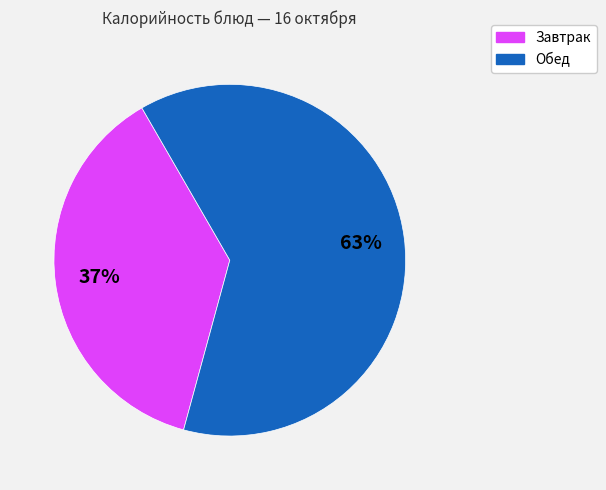

To the nearest percent, what is the average slice percentage?

50%